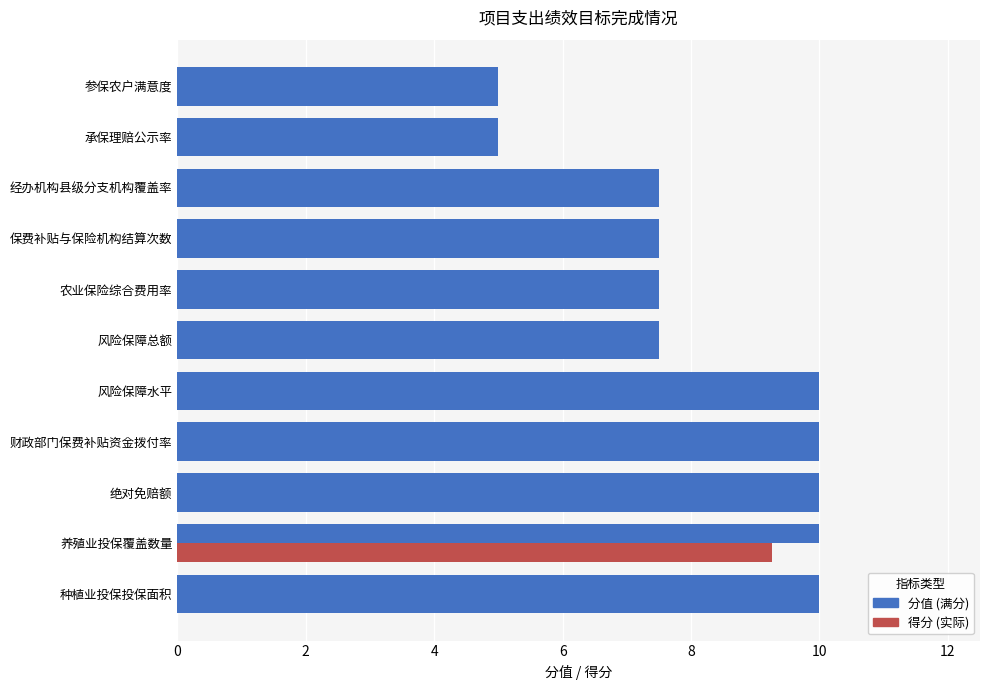

What is the value of the 6th bar from the left?

7.5